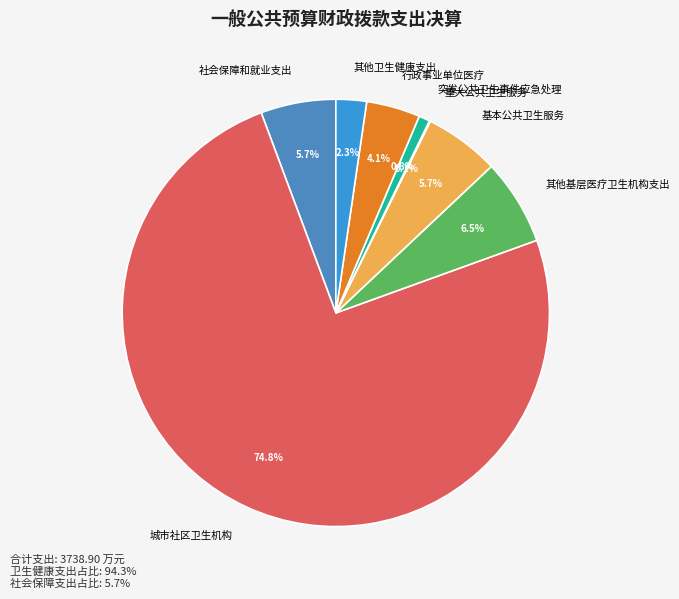

Between 社会保障和就业支出 and 行政事业单位医疗, which is larger?

社会保障和就业支出